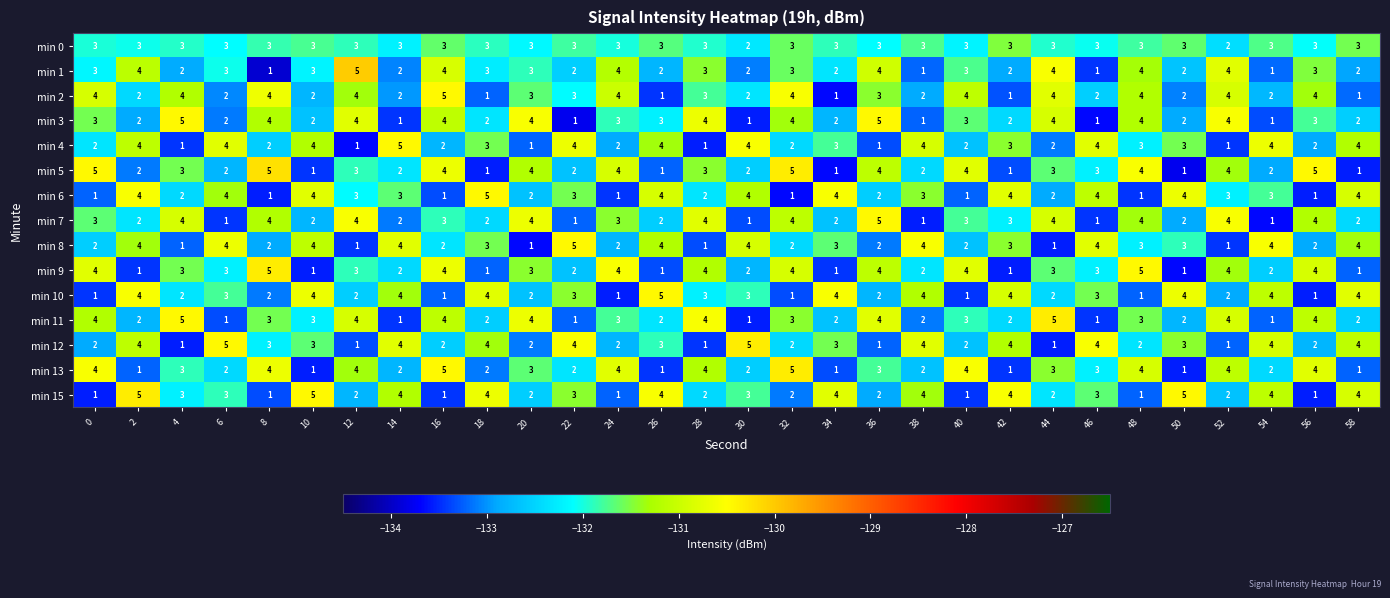

What is the maximum value shown in the chart?

5